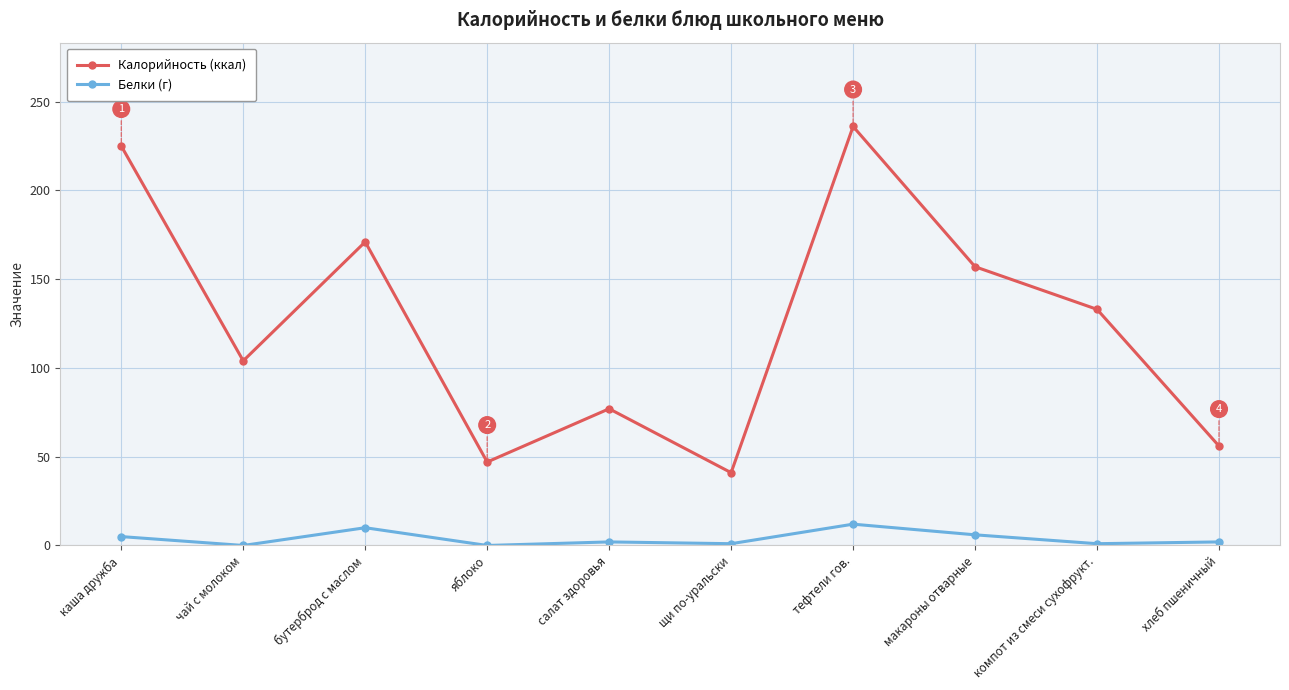

Count the number of data series in this chart.

2